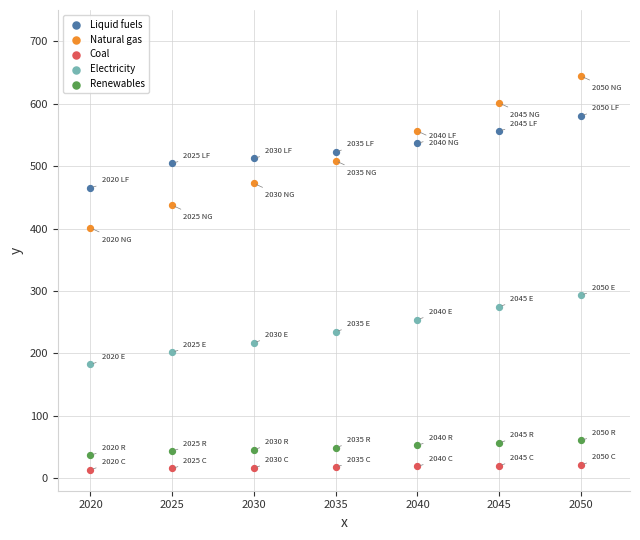

Which series has the widest spread of Y values?

Natural gas